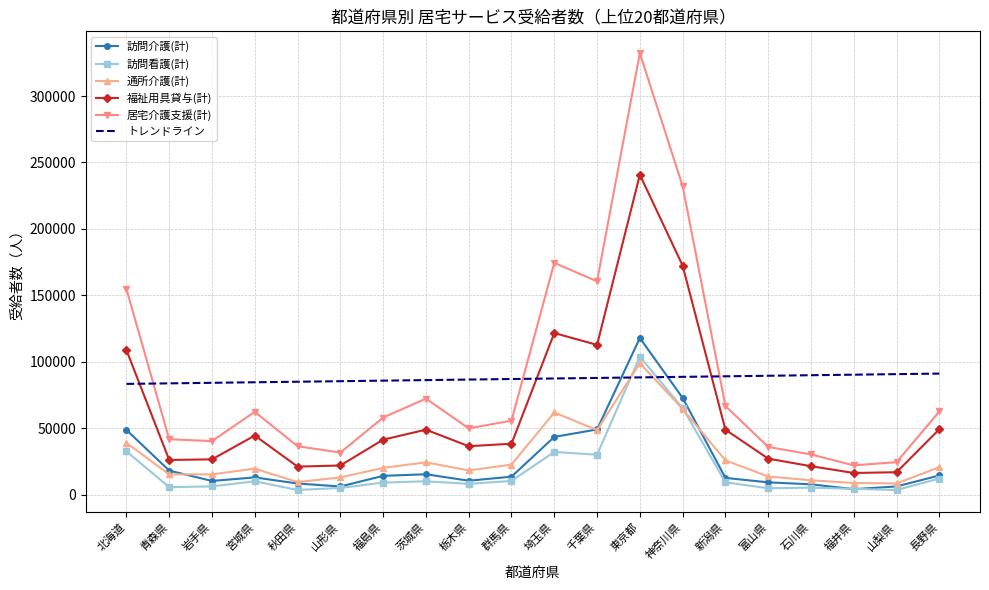

Rank the series by their maximum value, from lowest to highest.

トレンドライン, 通所介護(計), 訪問看護(計), 訪問介護(計), 福祉用具貸与(計), 居宅介護支援(計)